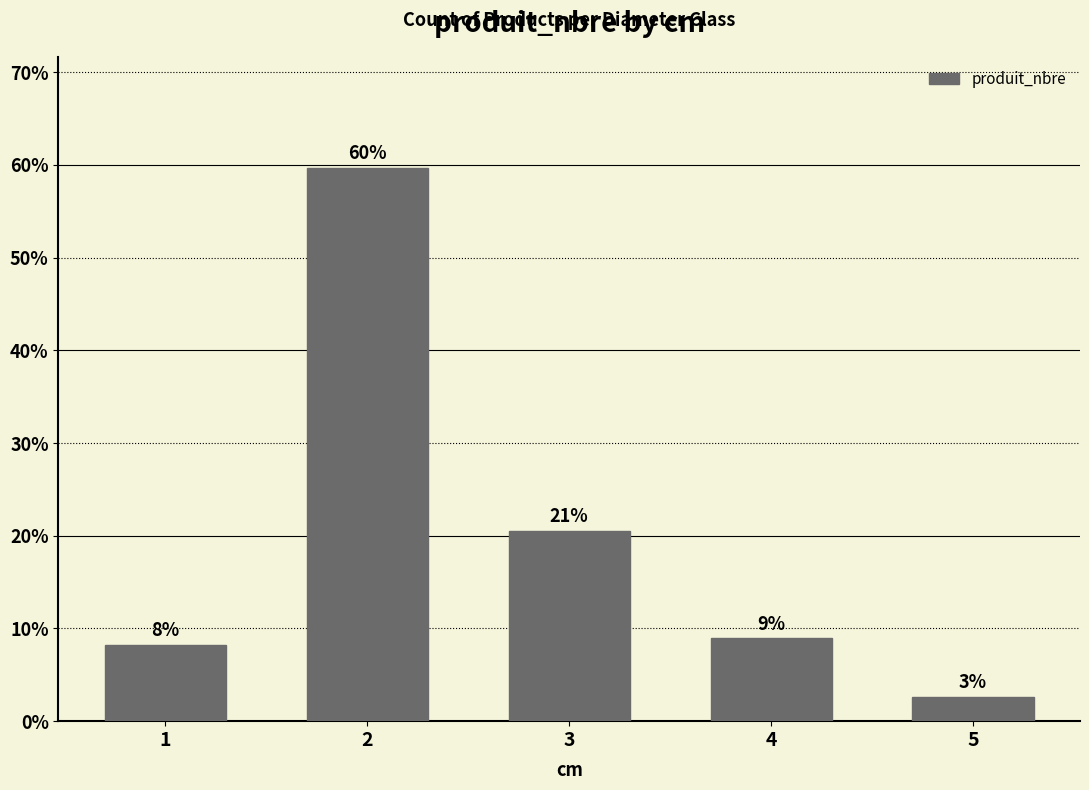

Rank the categories by value from highest to lowest.

2, 3, 4, 1, 5